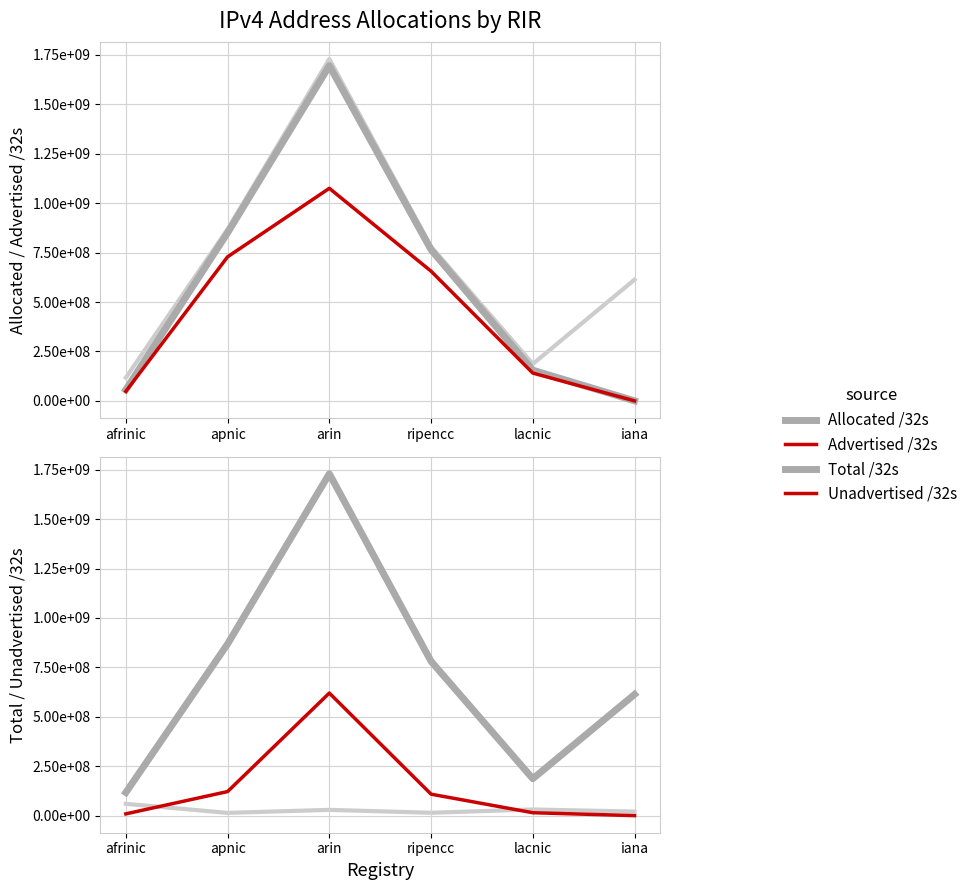

Which category has the highest value across all series?

arin